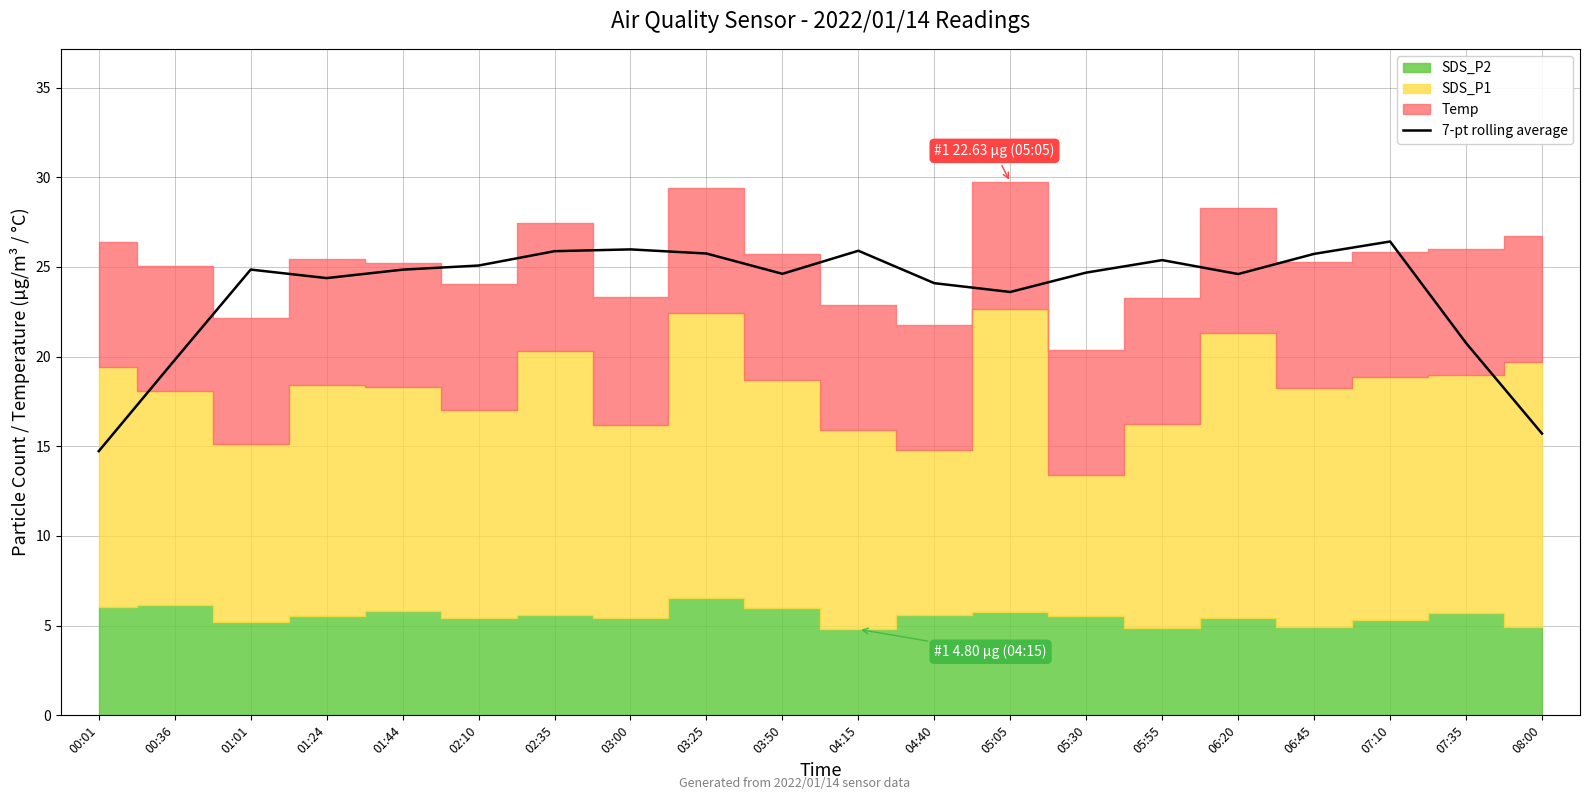

Reading left to right, what are all the values shown in this chart?

00:01=14.7	00:36=19.8	01:01=24.9	01:24=24.4	01:44=24.9	02:10=25.1	02:35=25.9	03:00=26.0	03:25=25.8	03:50=24.6	04:15=25.9	04:40=24.1	05:05=23.6	05:30=24.7	05:55=25.4	06:20=24.6	06:45=25.7	07:10=26.4	07:35=20.8	08:00=15.7